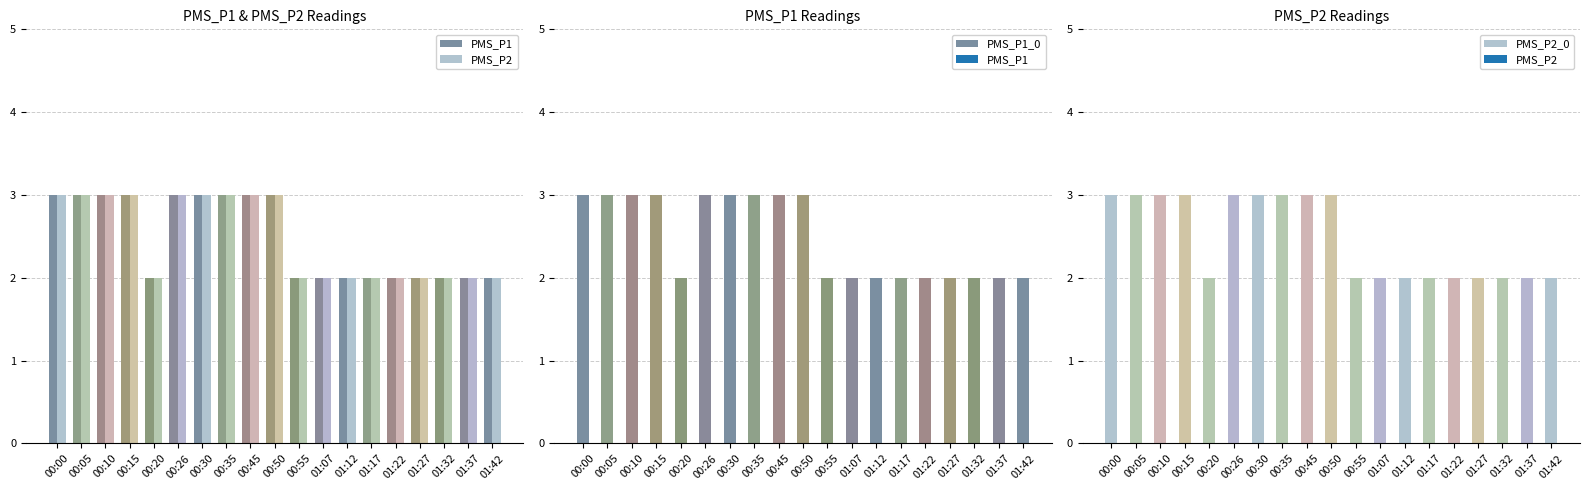

The PMS_P1 series shows 3 at 01:12. True or false?

False